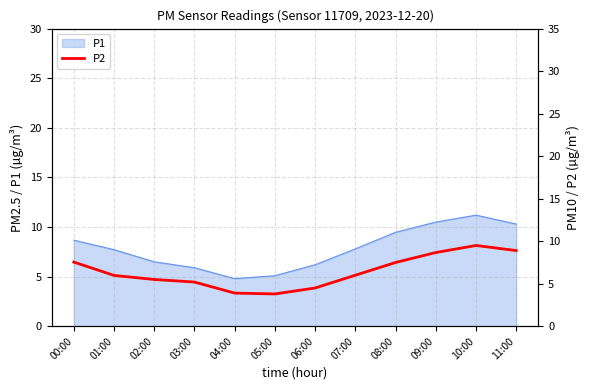

The value at 09:00 is 12.1. True or false?

False